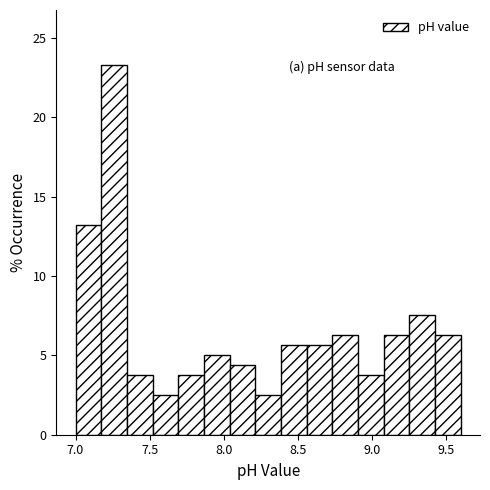

Around what value on the x-axis is the tallest bar? Give the approximate position of its centre, as read against the axis.

7.25